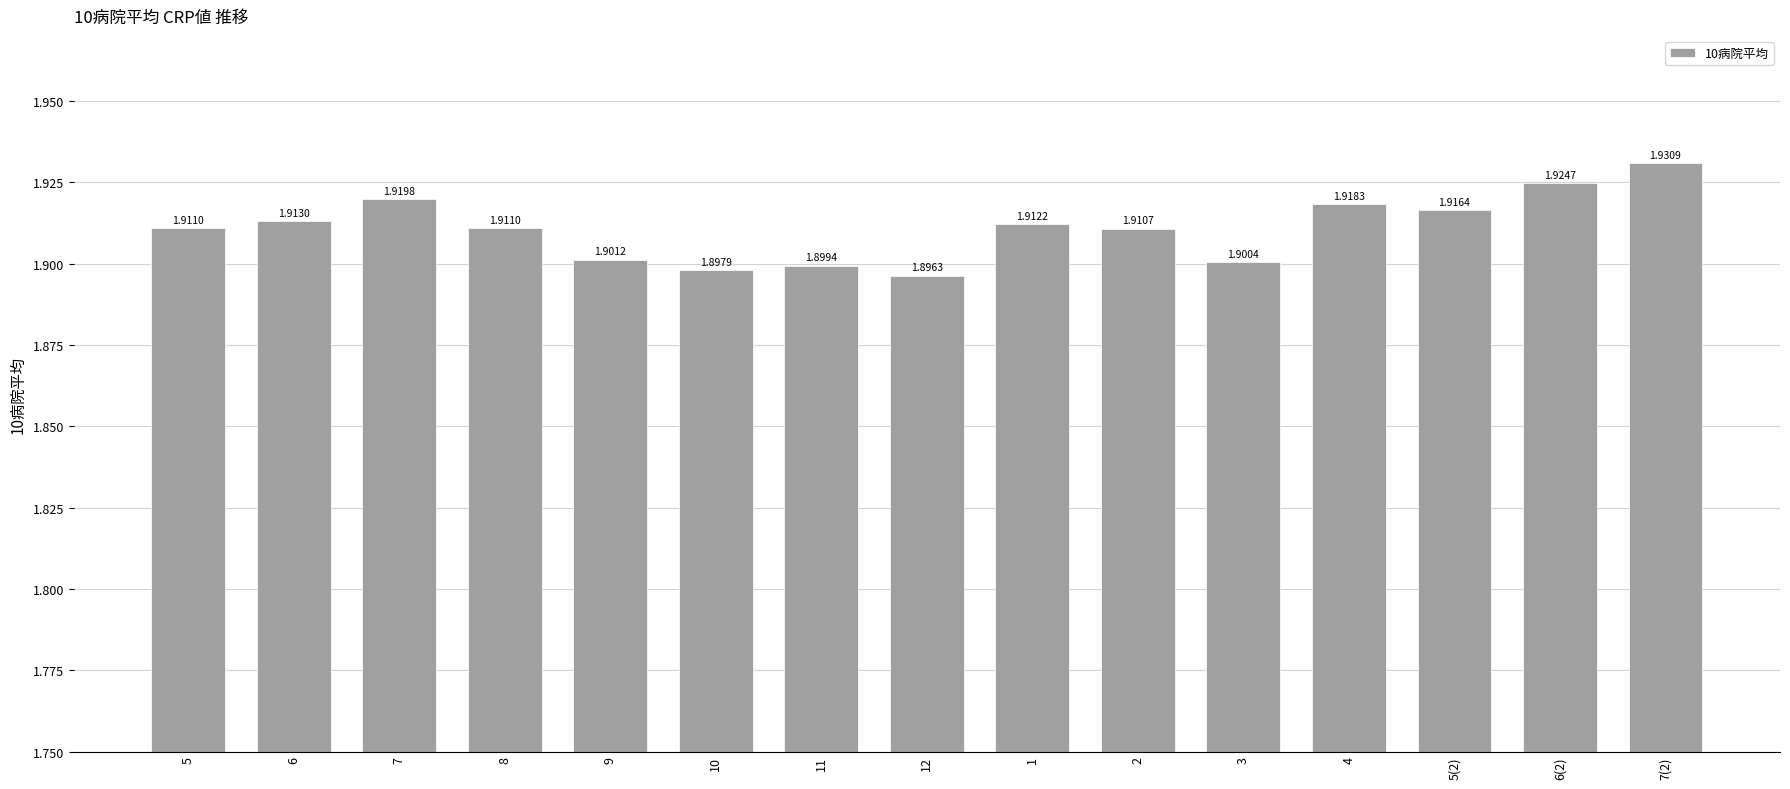

What is the sum of all values?

28.7